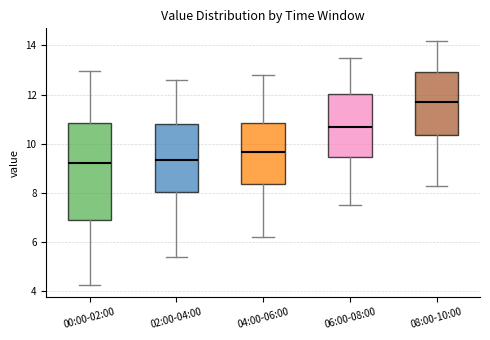

Reading left to right, read every box against the y-axis: the position of its median line, the range the box covers, and the ends of its whiskers. The values are not printed on the chart, so give them approximately, as read against the axis.

00:00-02:00: median 9.2, box 7.0 to 10.8, whiskers 4.2 to 13.0
02:00-04:00: median 9.4, box 8.0 to 10.8, whiskers 5.4 to 12.6
04:00-06:00: median 9.6, box 8.4 to 10.8, whiskers 6.2 to 12.8
06:00-08:00: median 10.8, box 9.4 to 12.0, whiskers 7.6 to 13.6
08:00-10:00: median 11.8, box 10.4 to 13.0, whiskers 8.4 to 14.2